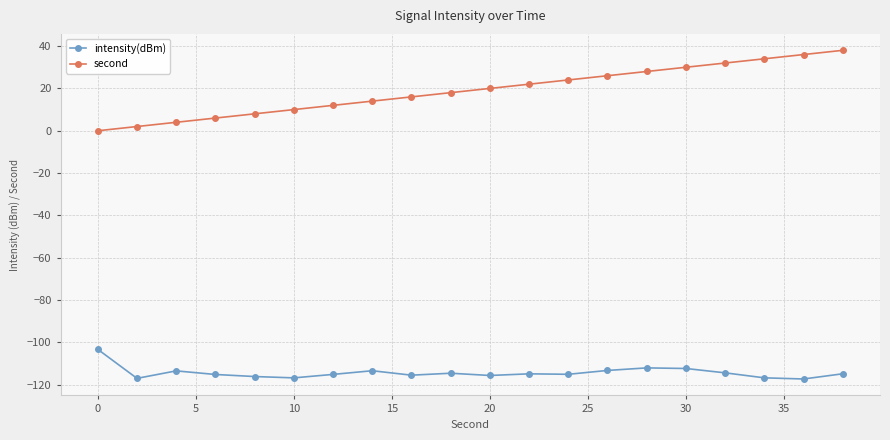

What is the value of the second point at the 11th from the left?

20.0